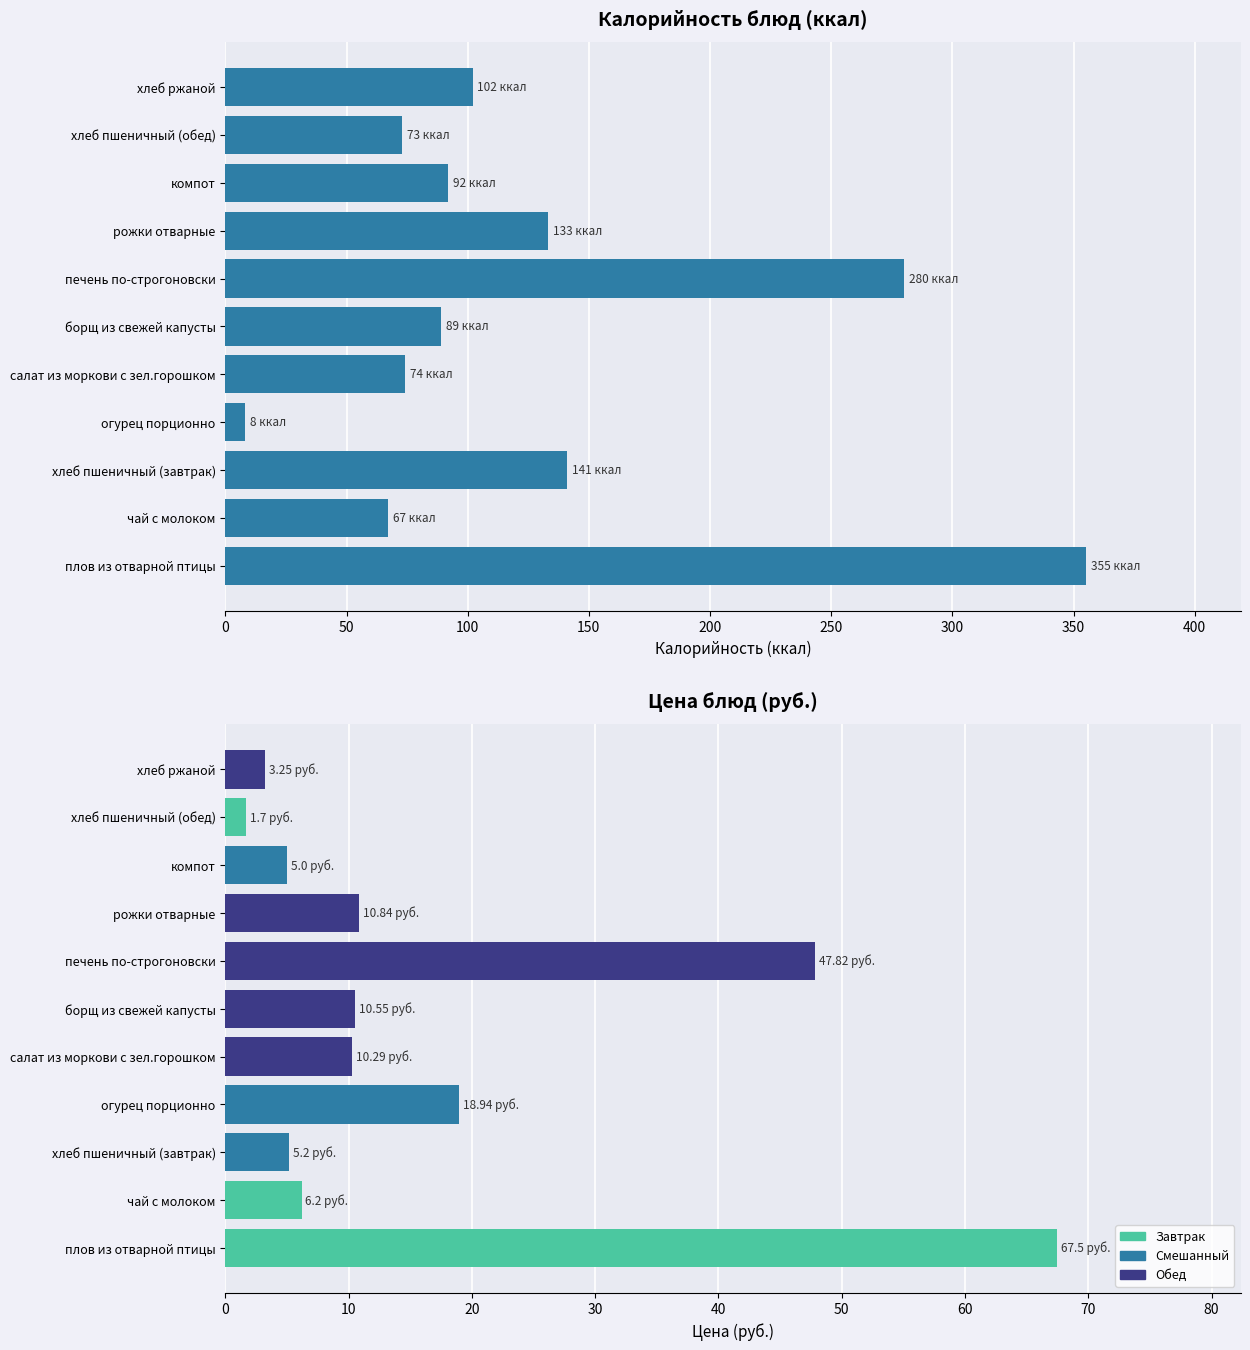

What is the smallest value displayed?

1.7